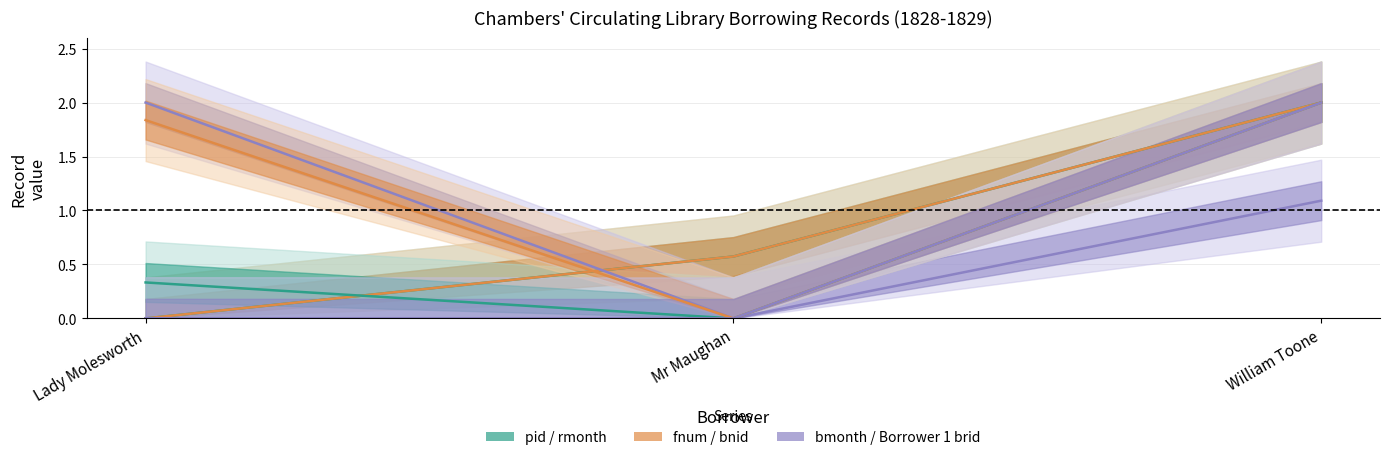

Between William Toone and Mr Maughan, which is larger?

William Toone